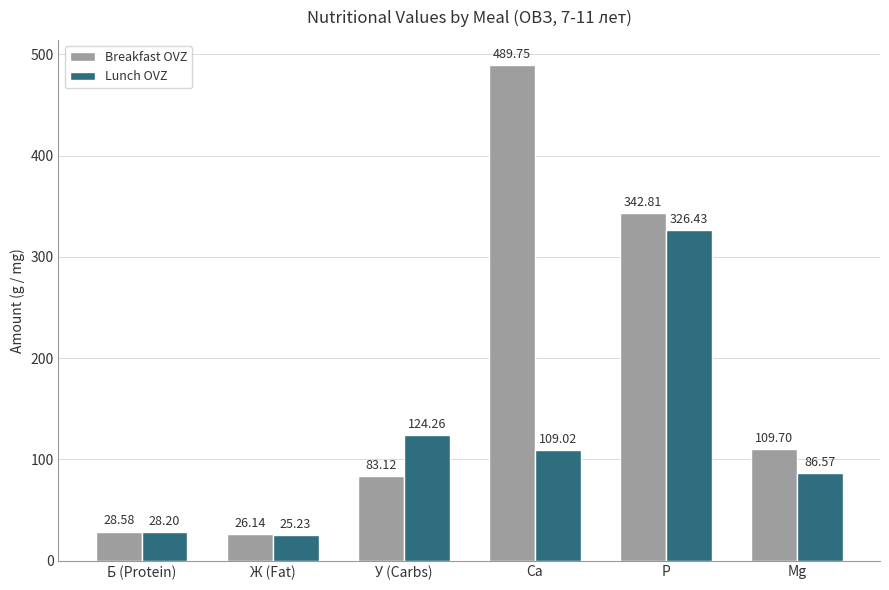

Which category has the highest value in the Breakfast OVZ series?

Ca